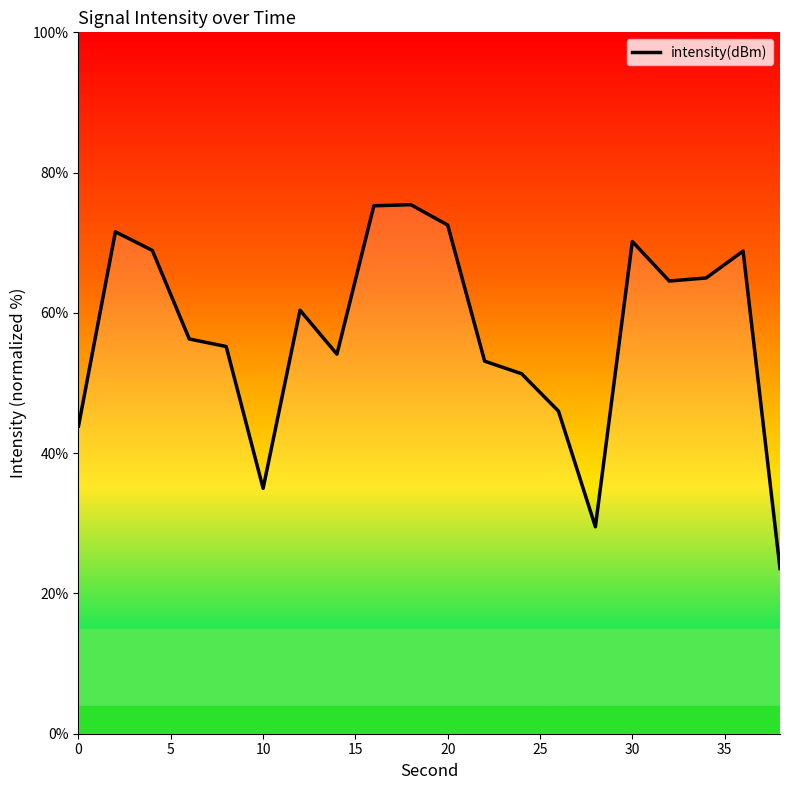

What is the smallest value displayed?

23.6